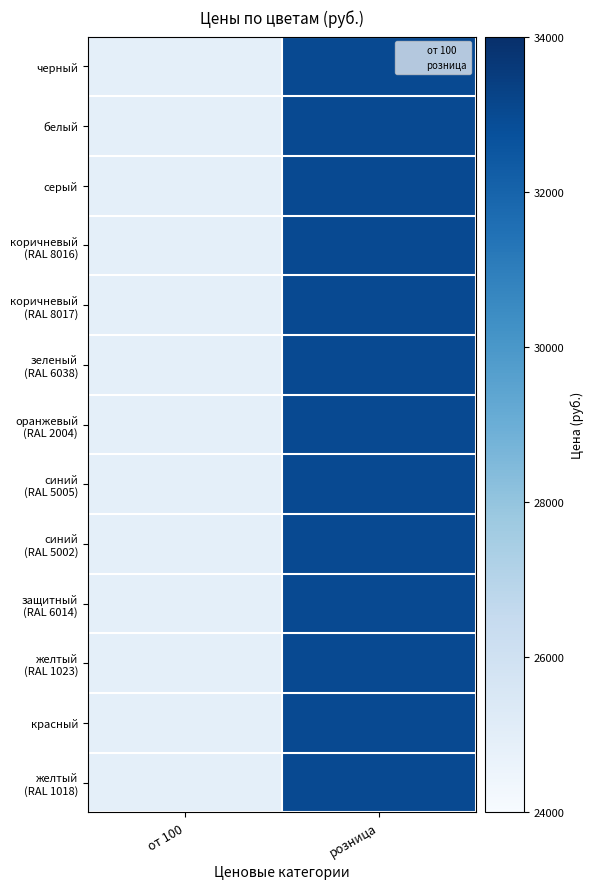

At how many categories does at least one series exceed 26561?

1